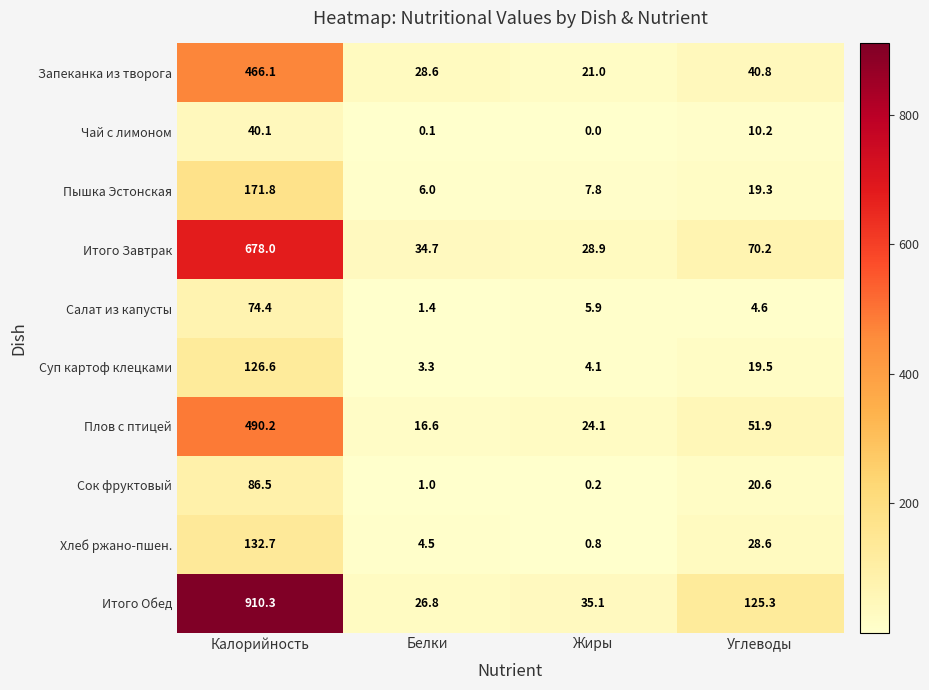

Rank the series by their maximum value, from lowest to highest.

Чай с лимоном, Салат из капусты, Сок фруктовый, Суп картоф клецками, Хлеб ржано-пшен., Пышка Эстонская, Запеканка из творога, Плов с птицей, Итого Завтрак, Итого Обед